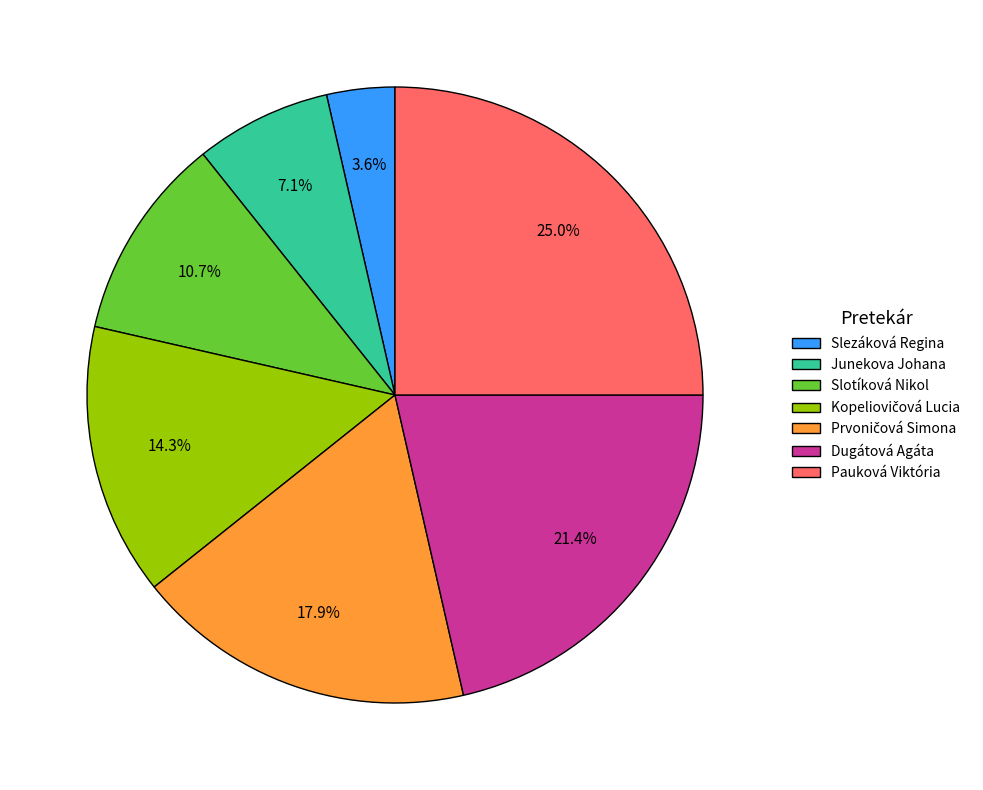

How many segments does this pie chart have?

7